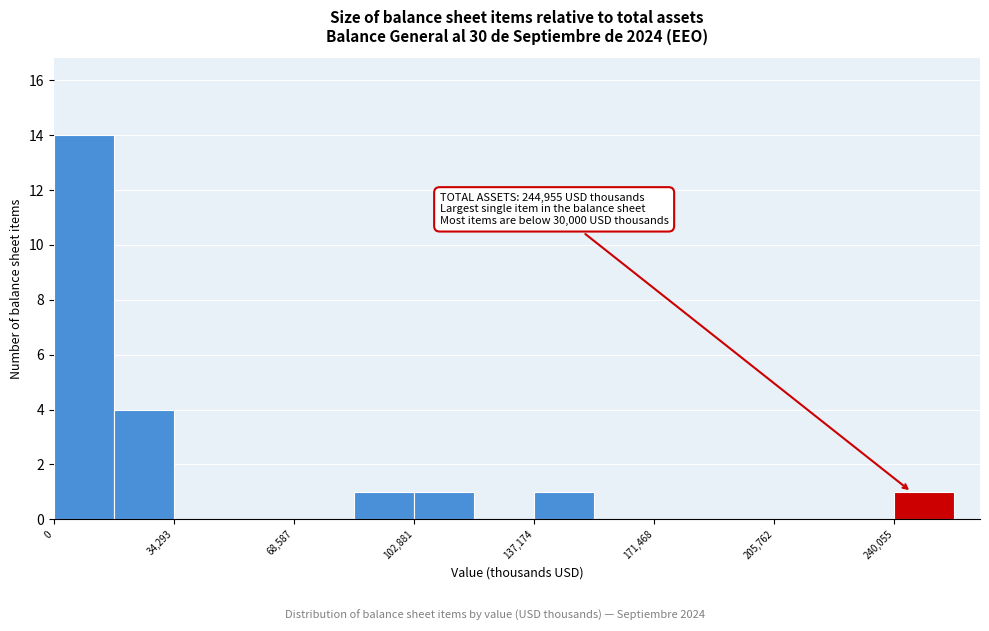

Around what value on the x-axis is the tallest bar? Give the approximate position of its centre, as read against the axis.

10000